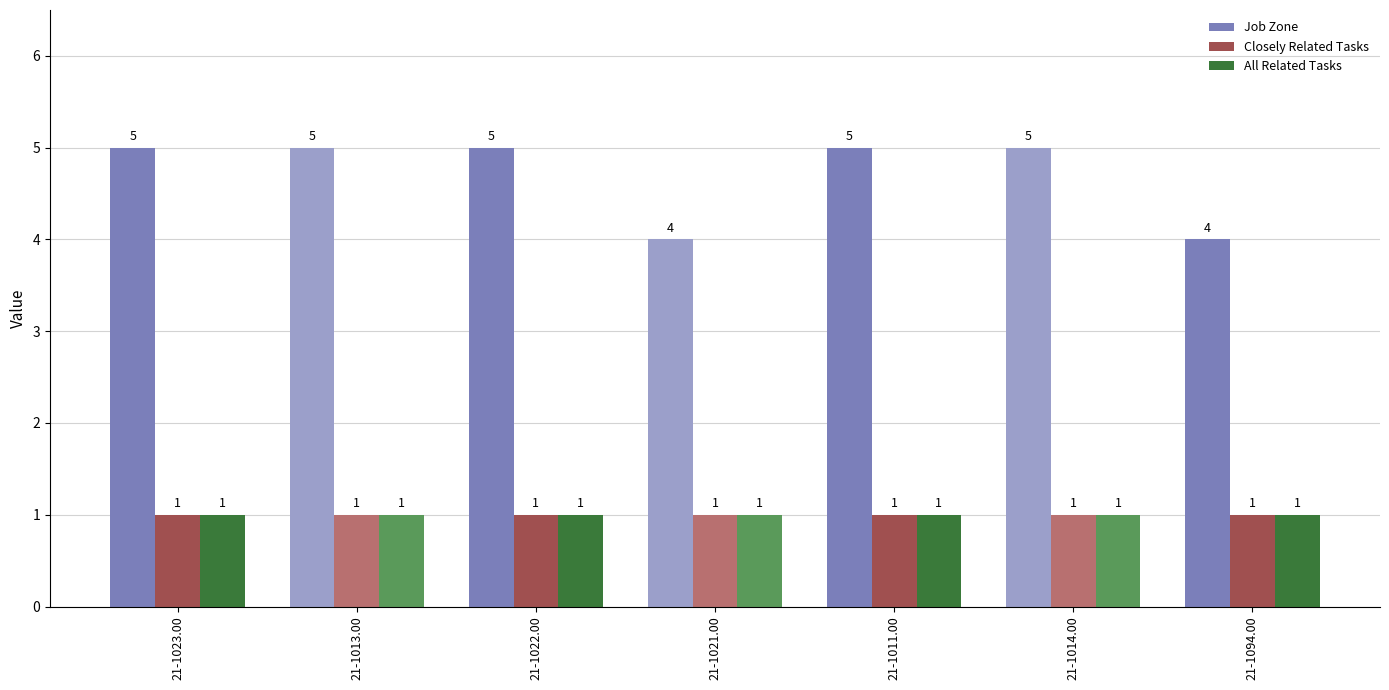

Is the value of Closely Related Tasks at 21-1014.00 greater than the value of Job Zone at 21-1011.00?

No